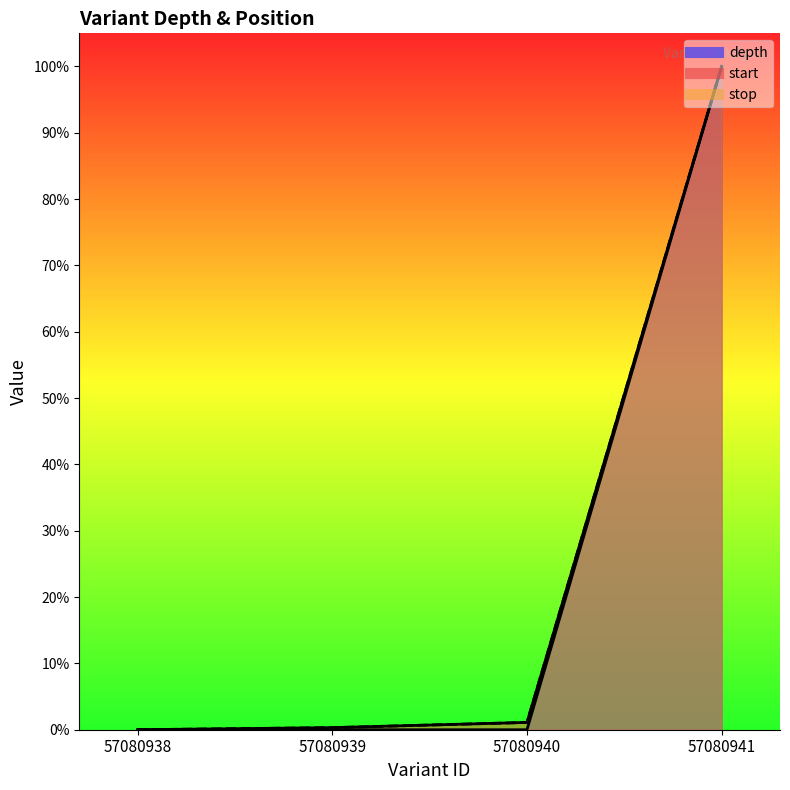

What is the value of the start point at the 4th from the left?

1.0